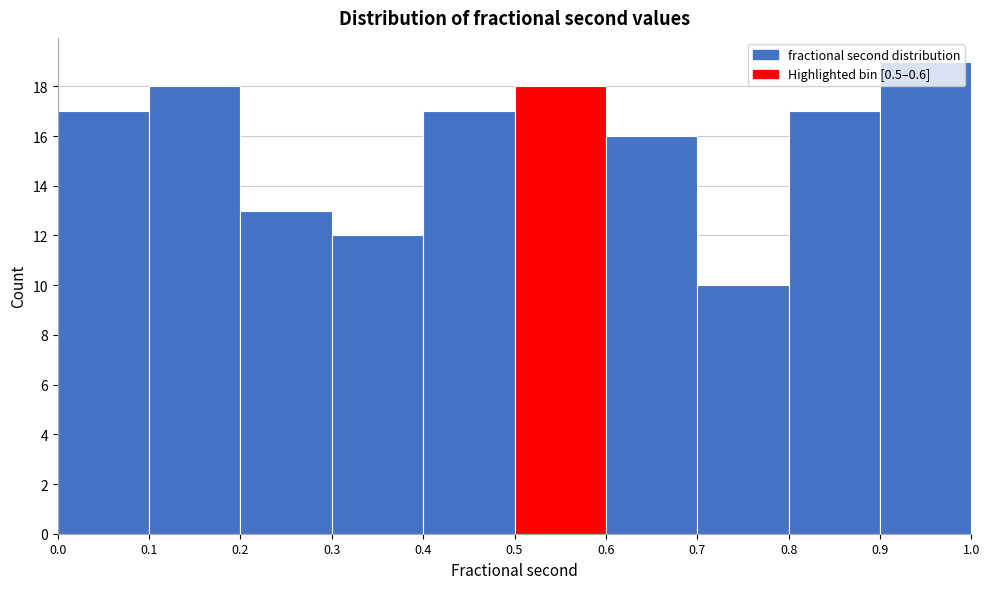

Over which range of the x-axis is the bar tallest?

0.9 to 1.0